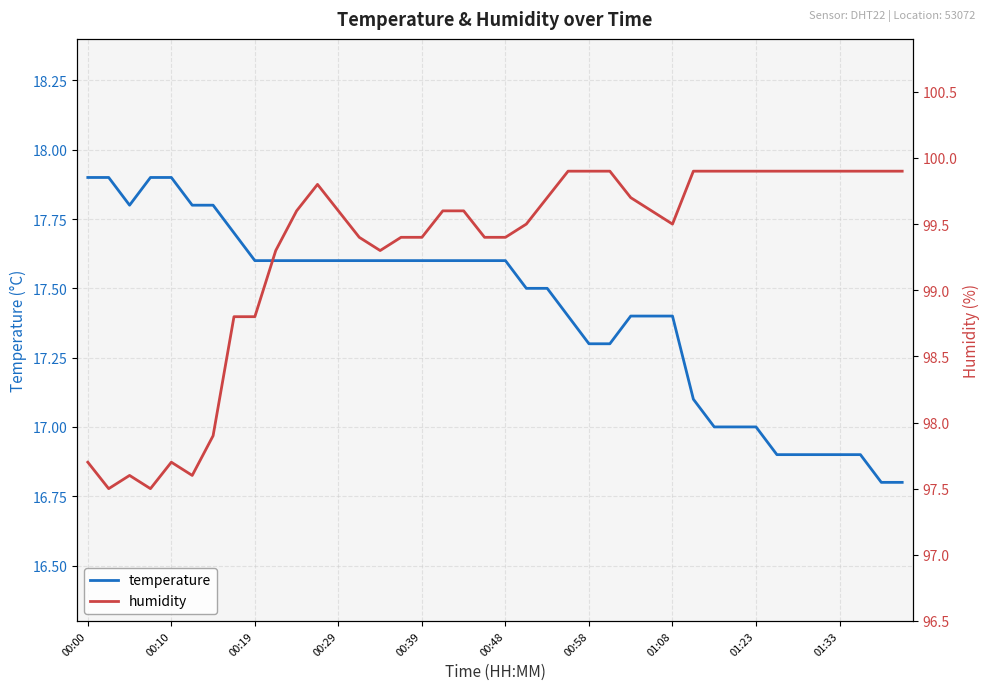

True or false: temperature has a value of 27.3 at 00:58.

False